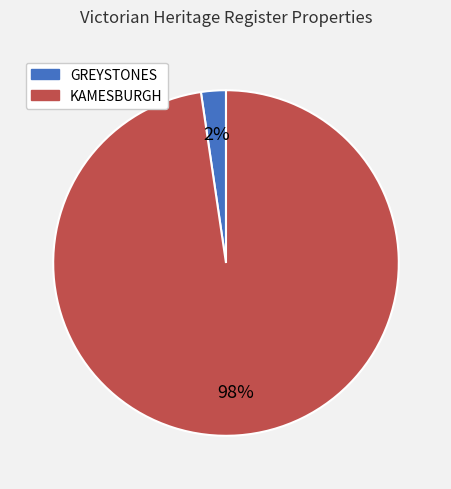

To the nearest percent, what is the combined percentage of KAMESBURGH and GREYSTONES?

100%